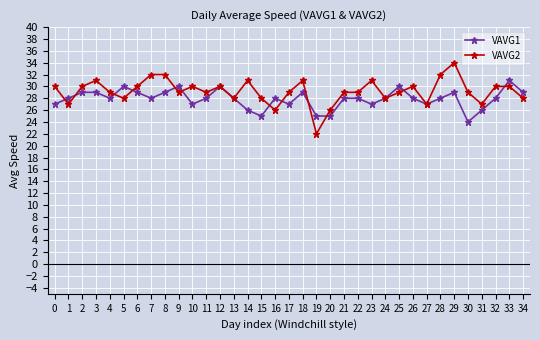

What is the difference between the maximum and minimum values in the VAVG2 series?

12